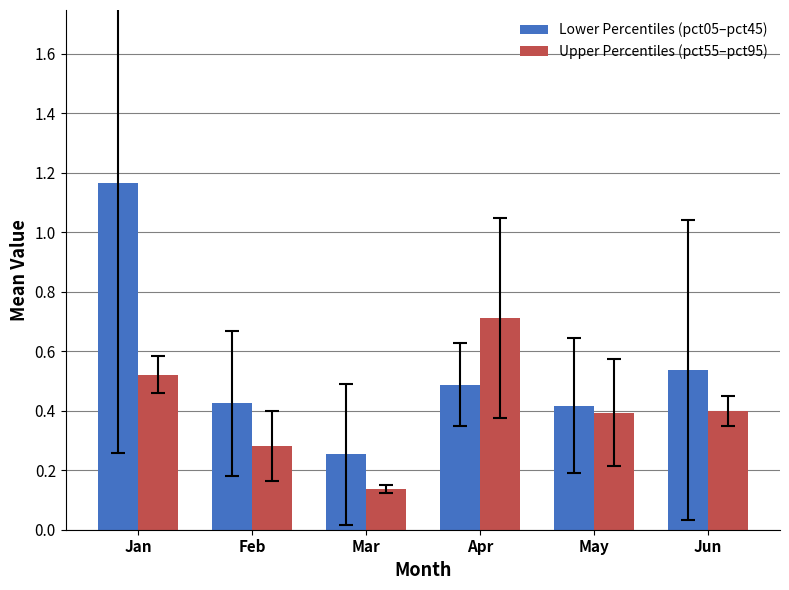

Where is Upper Percentiles (pct55–pct95) nearest to the value 0?

Mar